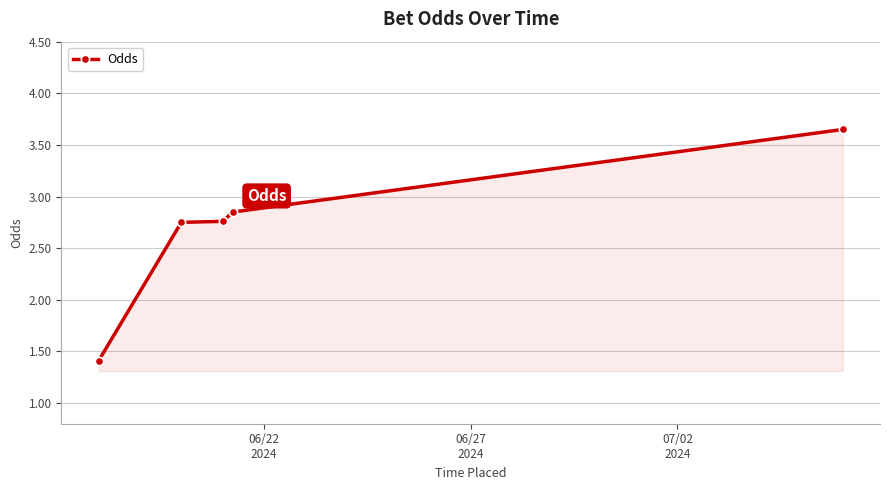

True or false: the data has more than 1 interior local peaks.

False